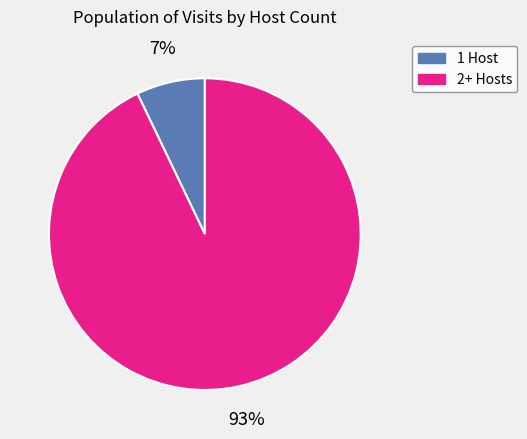

Does any single category account for the majority?

Yes